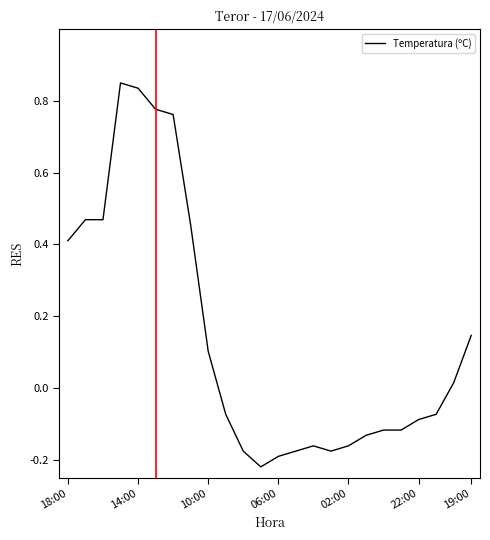

How many values are below 0?

13